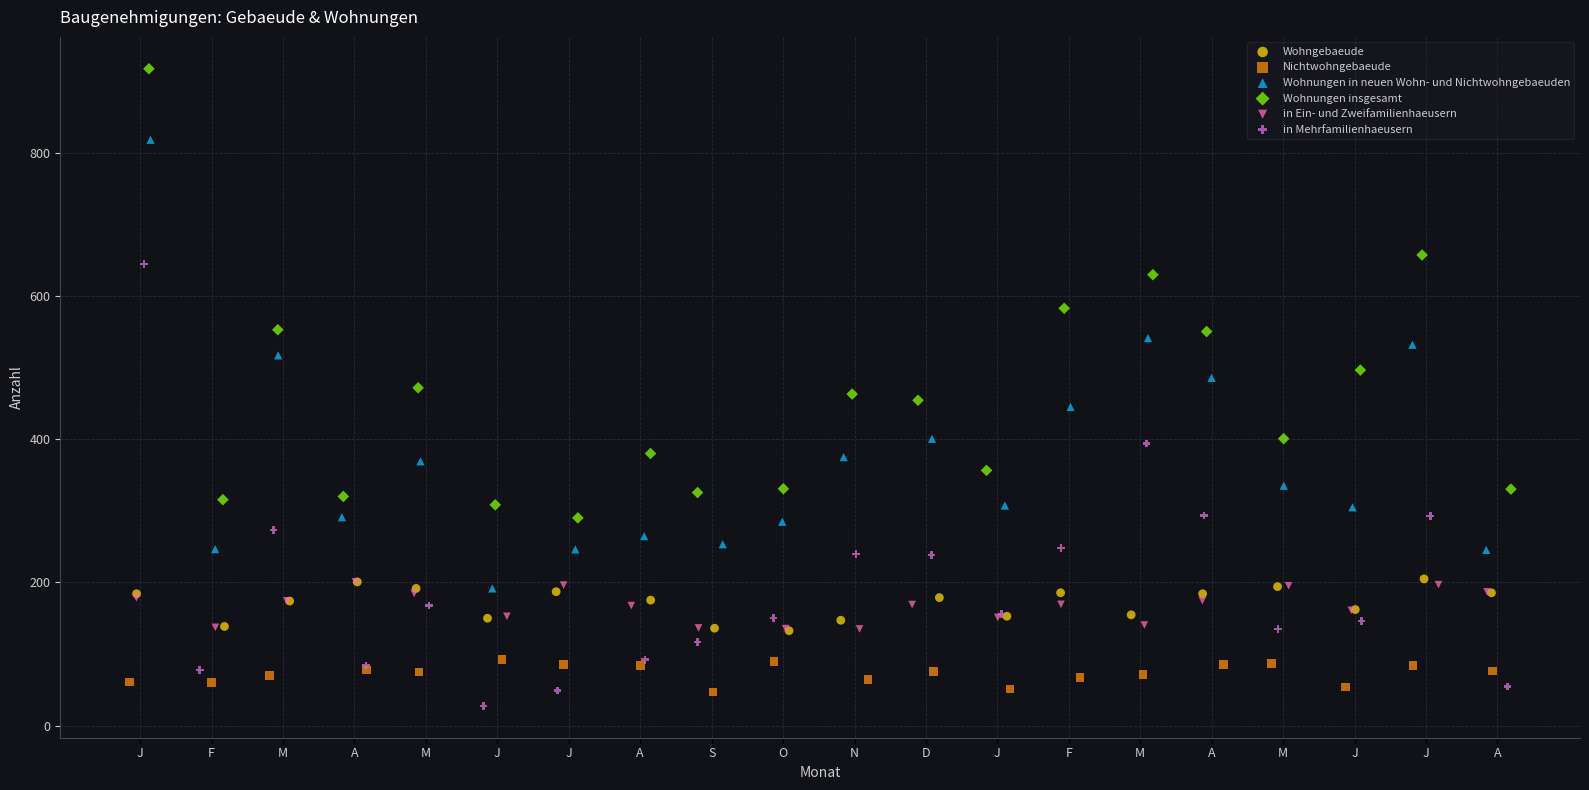

Which series reaches the maximum Y coordinate?

Wohnungen insgesamt